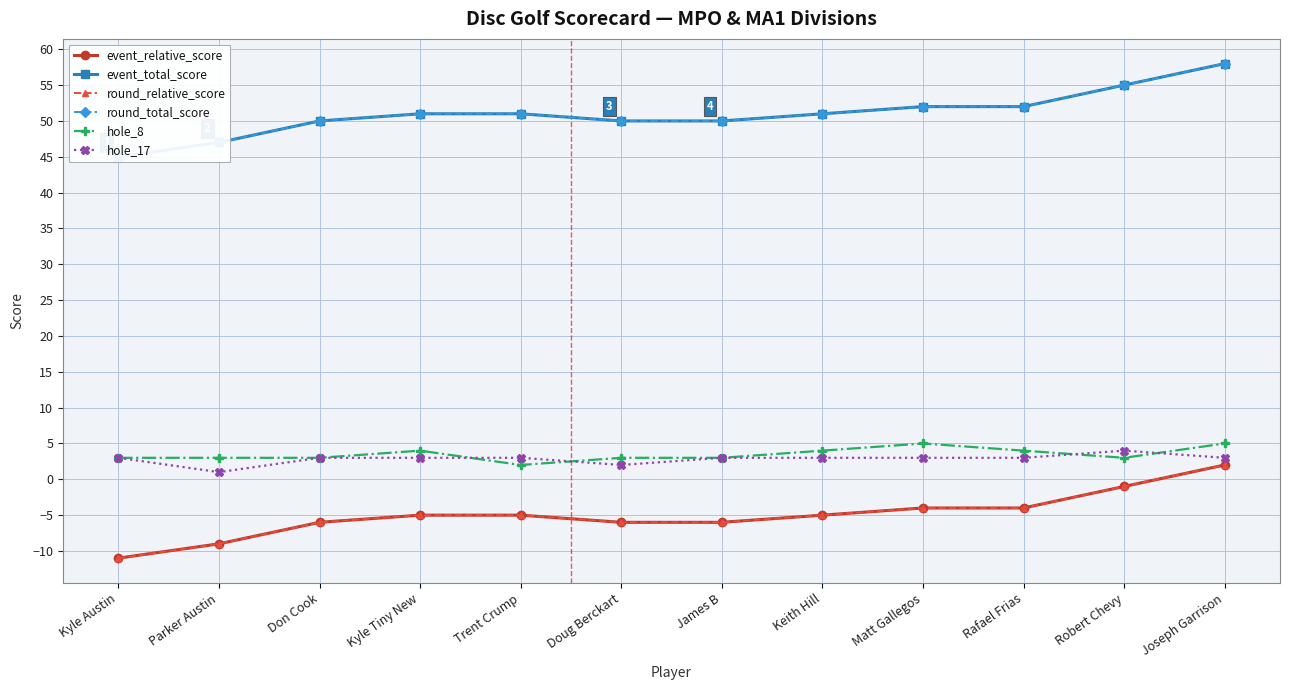

Which category has the lowest value in the event_relative_score series?

Kyle Austin